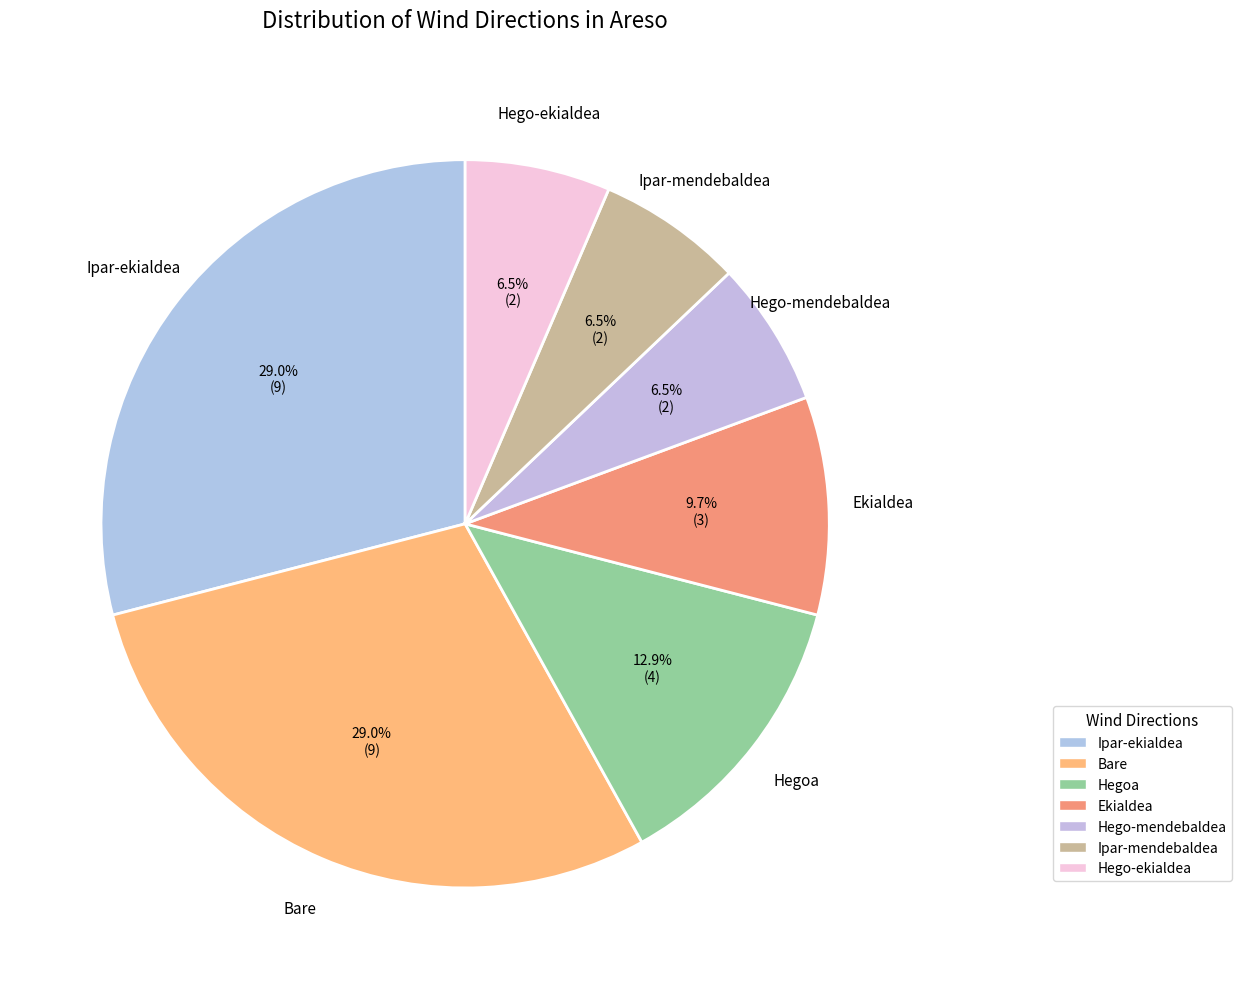

Rank the categories by value from lowest to highest.

Hego-mendebaldea, Ipar-mendebaldea, Hego-ekialdea, Ekialdea, Hegoa, Ipar-ekialdea, Bare